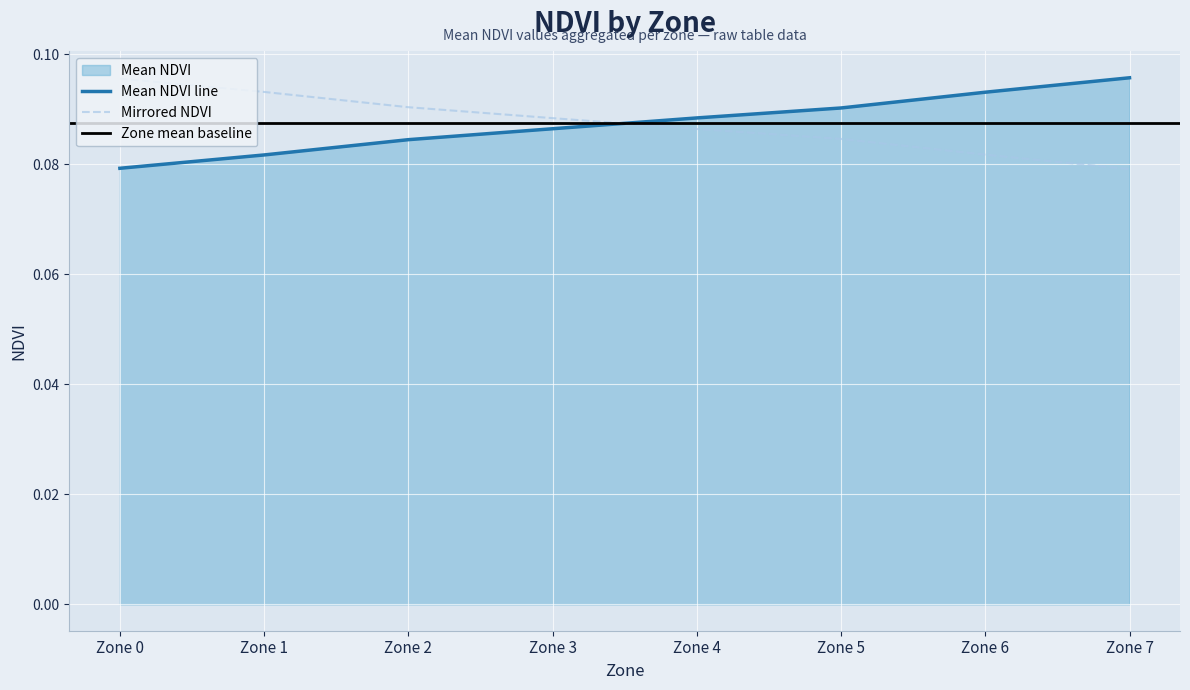

How many Mean NDVI values are between 0 and 1?

8